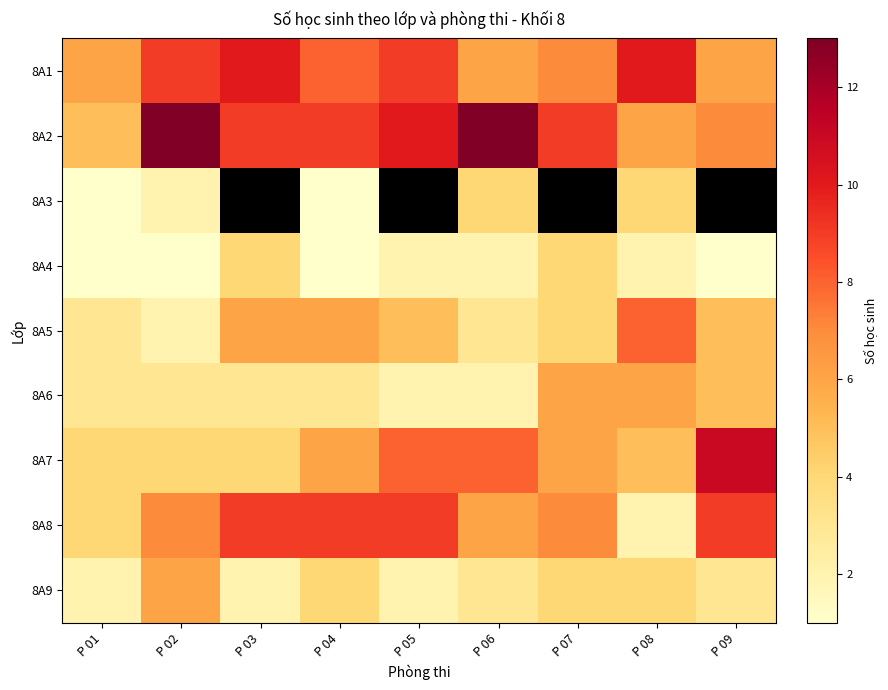

What is the smallest value displayed?

1.0